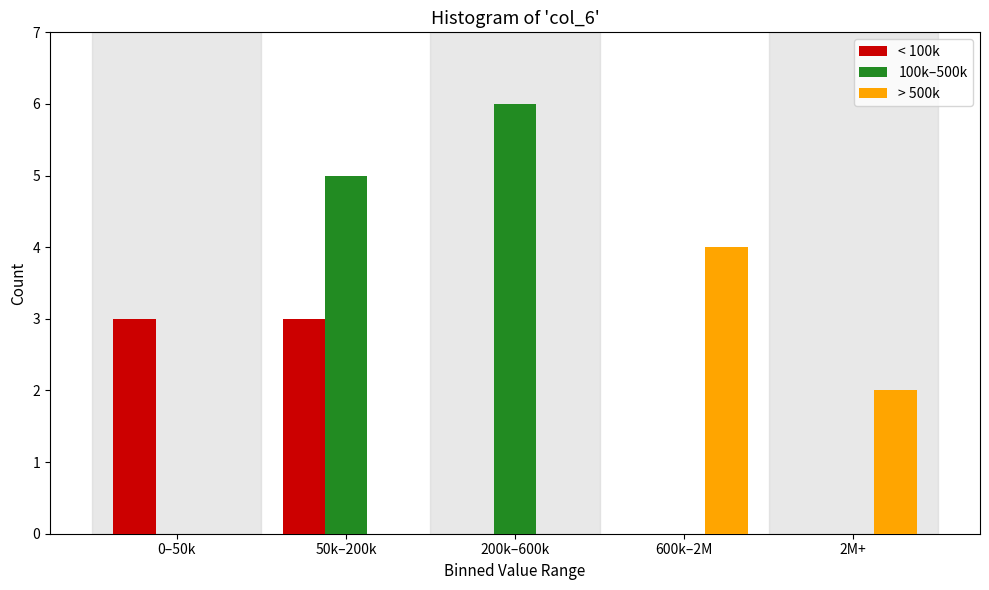

Reading right to left, extract all data points from this chart.

< 100k: 2M+=0	600k–2M=0	200k–600k=0	50k–200k=3	0–50k=3
100k–500k: 2M+=0	600k–2M=0	200k–600k=6	50k–200k=5	0–50k=0
> 500k: 2M+=2	600k–2M=4	200k–600k=0	50k–200k=0	0–50k=0